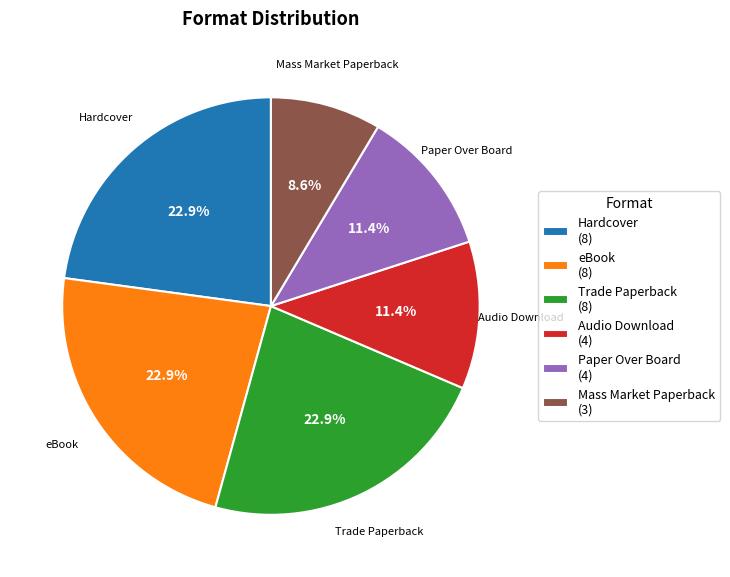

Is Mass Market Paperback the majority of the pie?

No